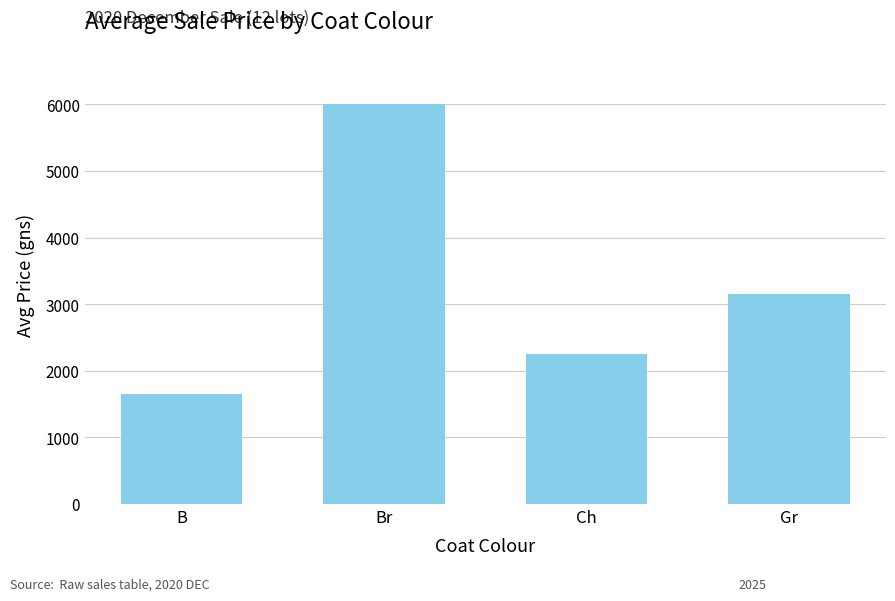

How many bars are there in total?

4